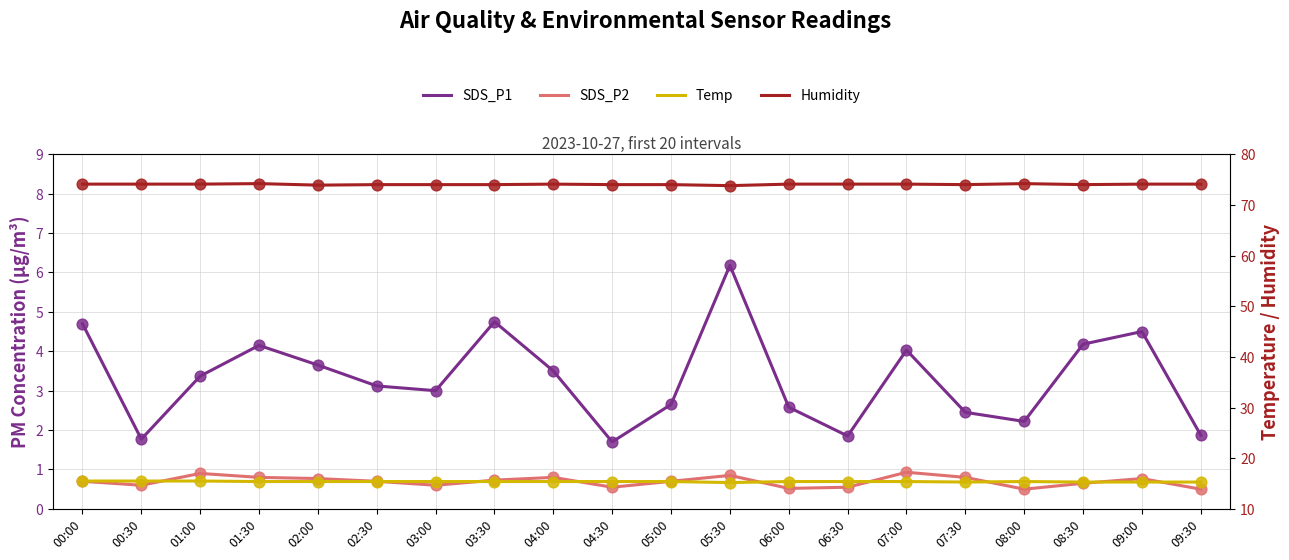

Which series has the largest total across all categories?

Humidity